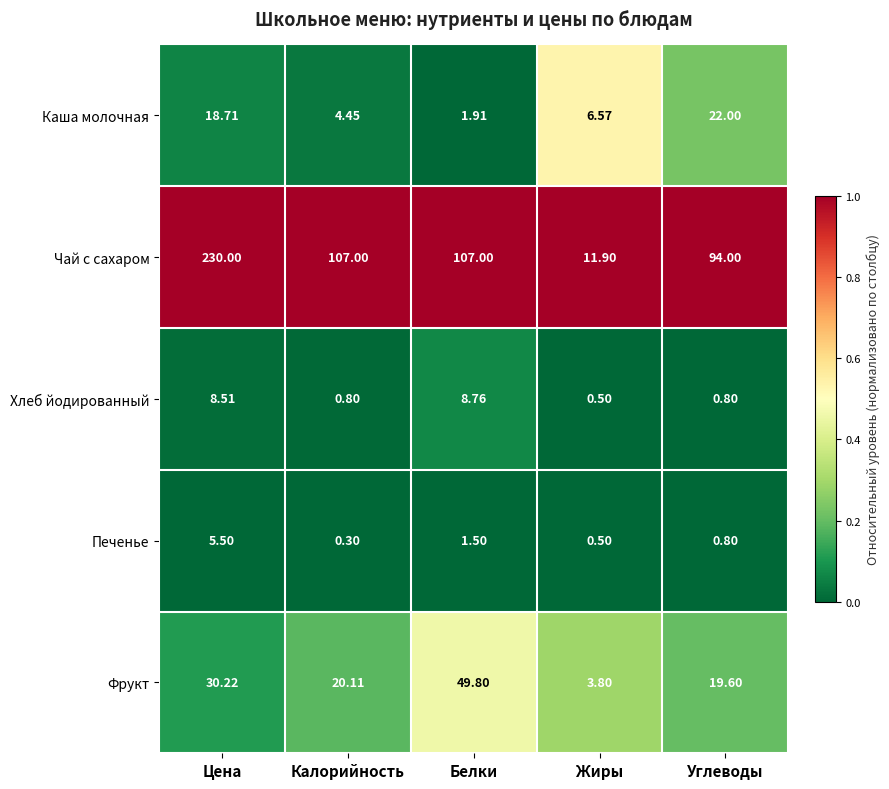

At which label does Каша молочная reach its peak?

Углеводы